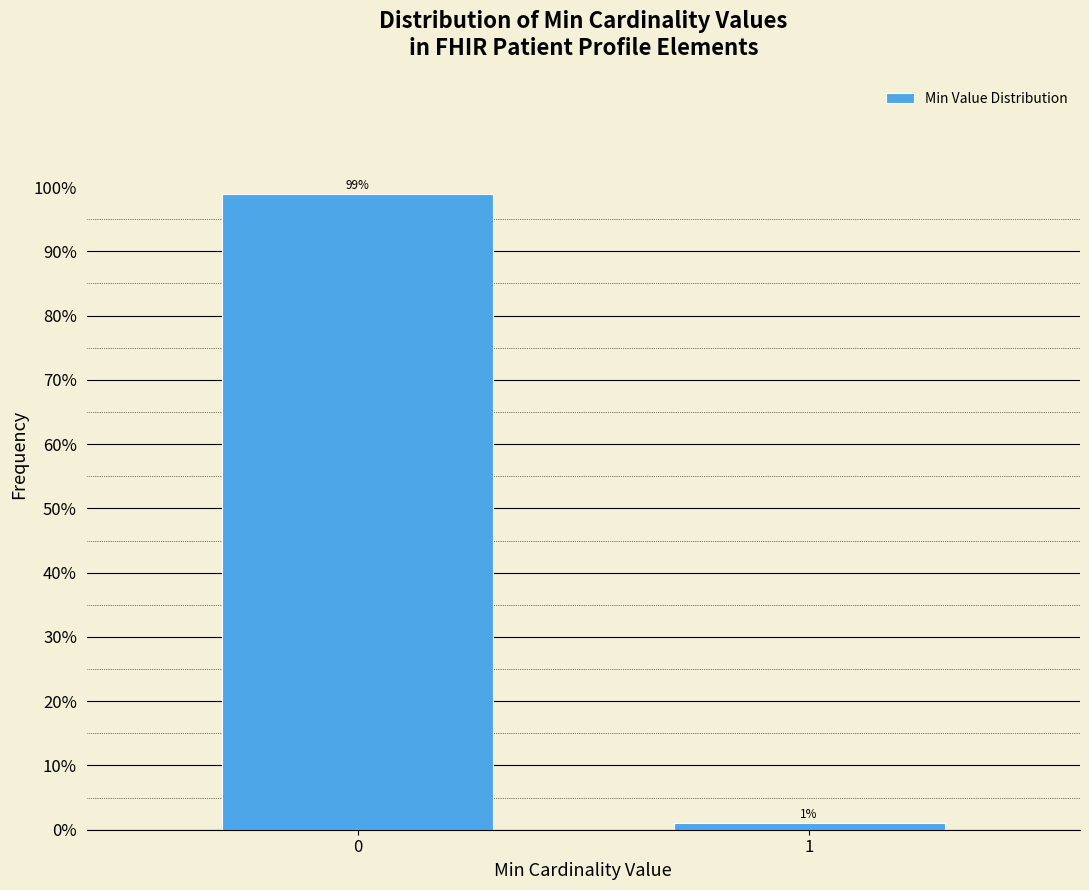

What value does the data have at 0?

98.9